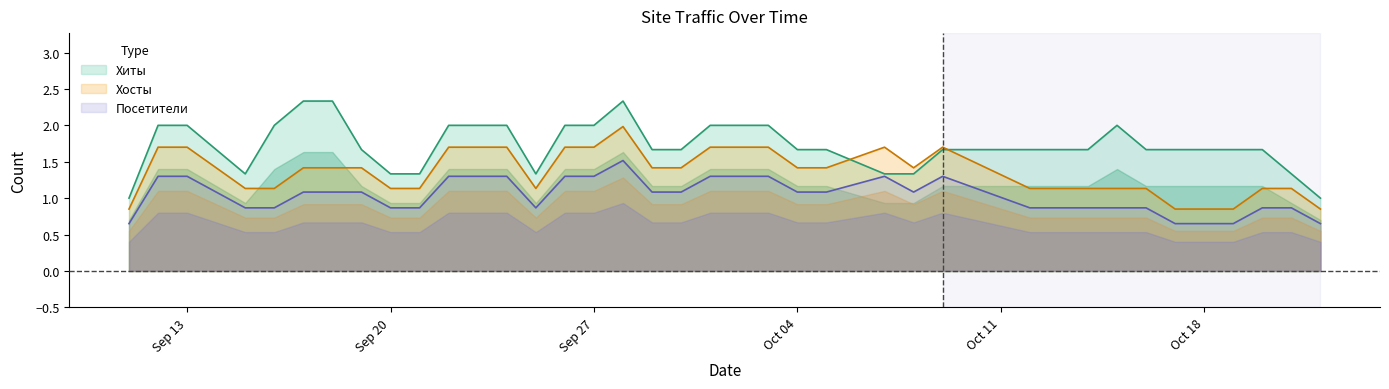

What is the maximum value for Посетители?

1.5